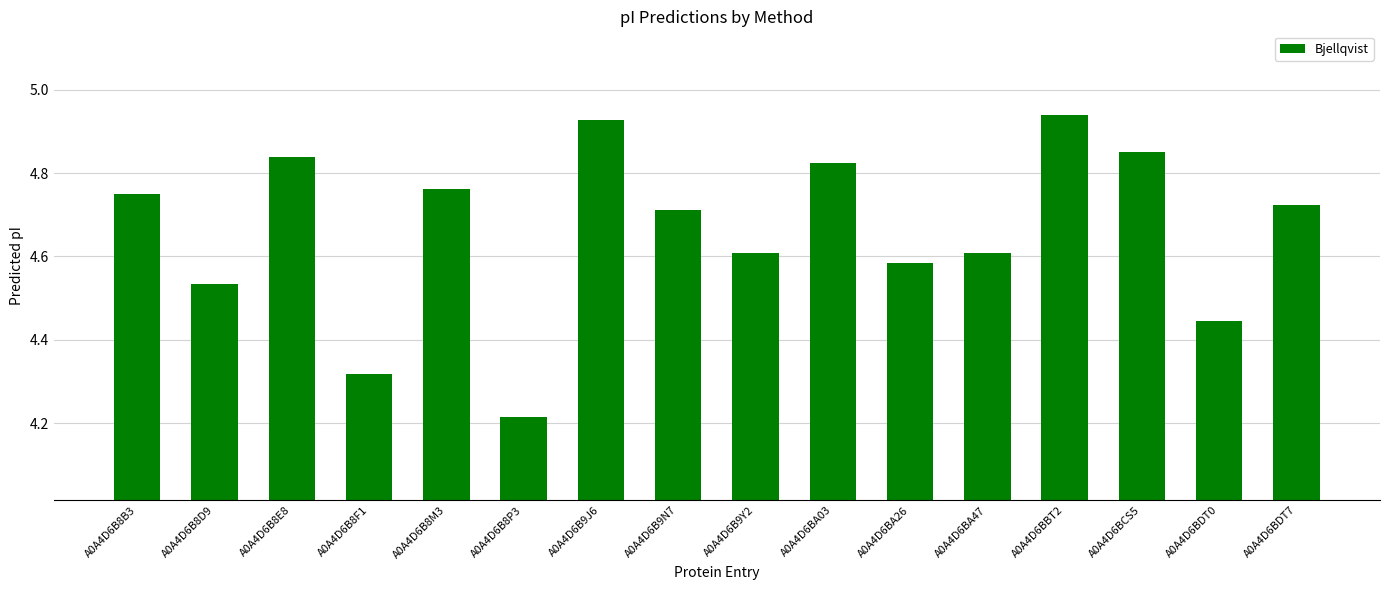

What is the difference between the values at A0A4D6B8F1 and A0A4D6BDT7?

0.4